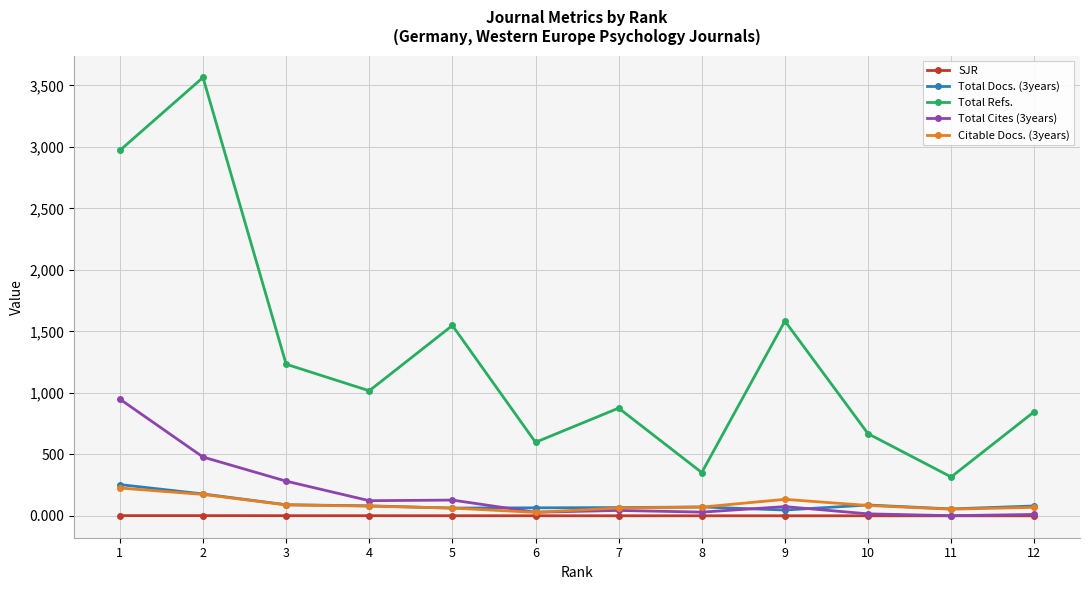

Count the number of categories in the chart.

12